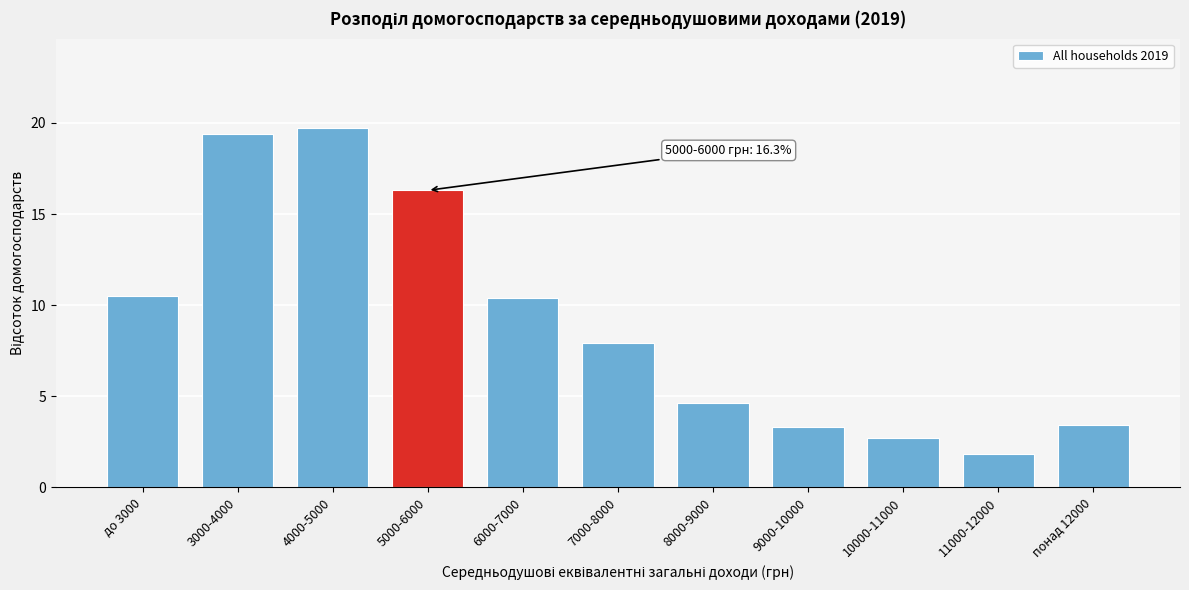

Reading right to left, what are all the values shown in this chart?

понад 12000=3.4	11000-12000=1.8	10000-11000=2.7	9000-10000=3.3	8000-9000=4.6	7000-8000=7.9	6000-7000=10.4	5000-6000=16.3	4000-5000=19.7	3000-4000=19.4	до 3000=10.5